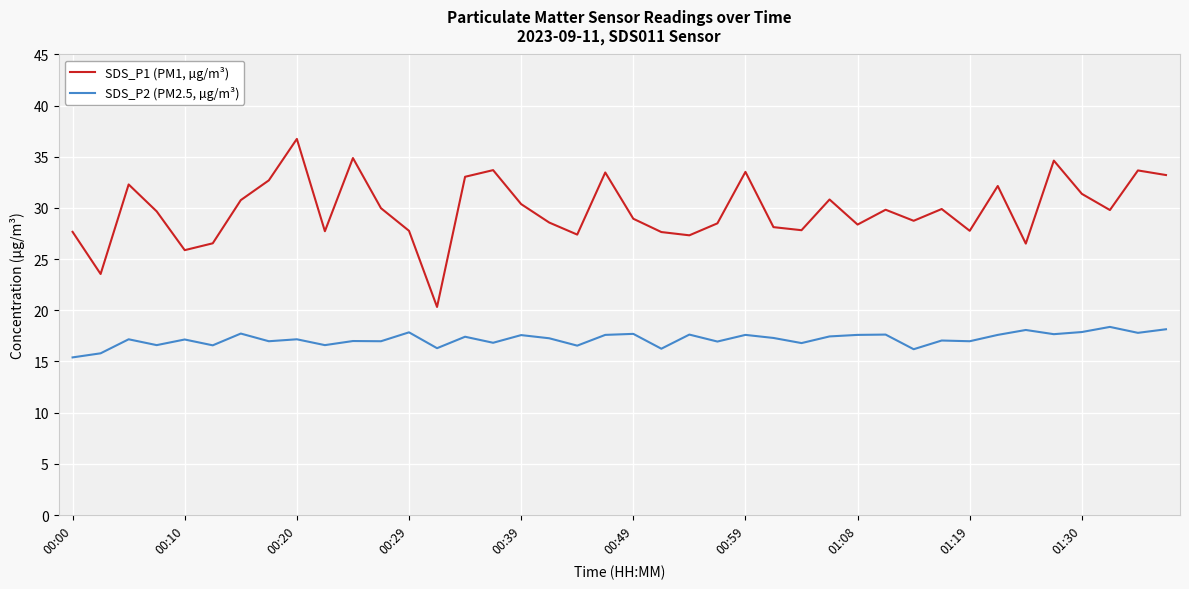

True or false: SDS_P1 (PM1, µg/m³) has more than 0 interior local peaks.

True